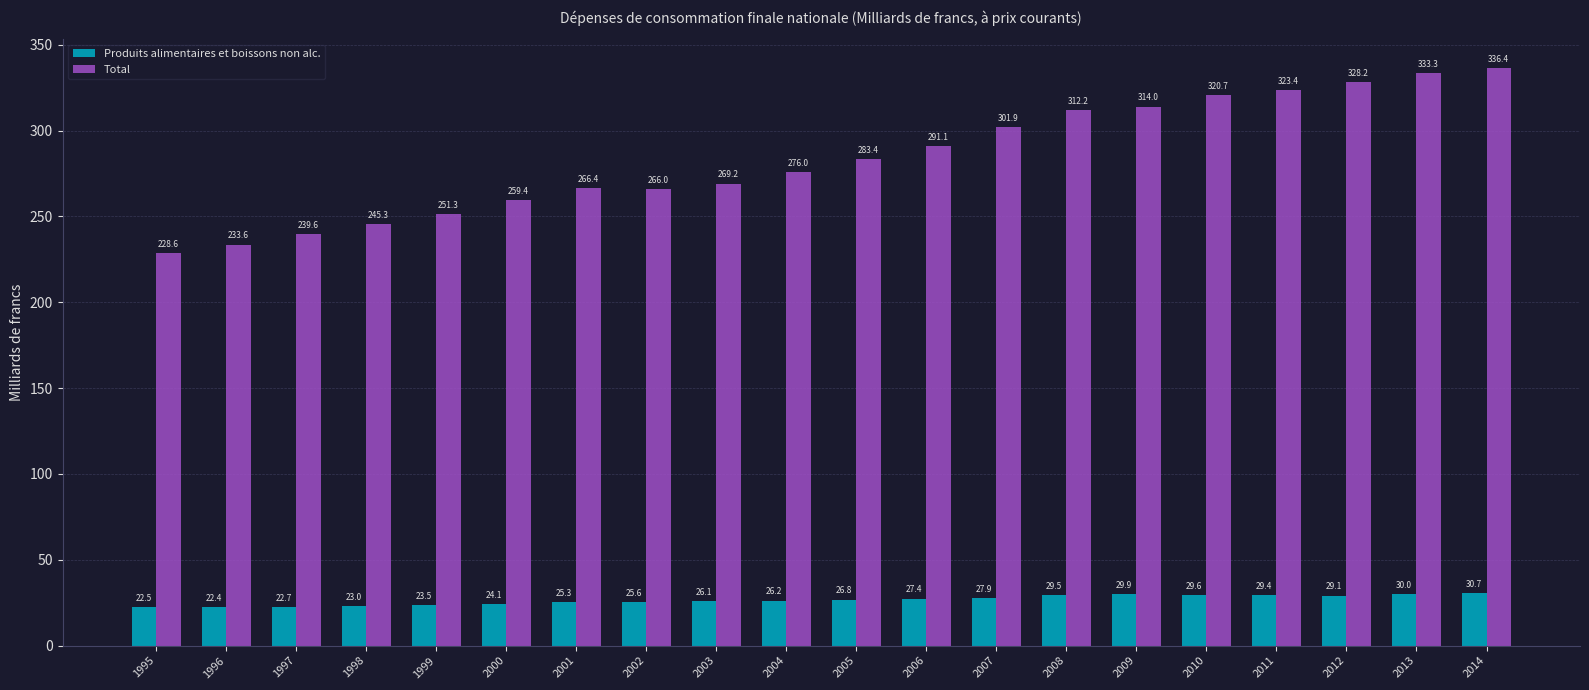

How many series are shown in this chart?

2